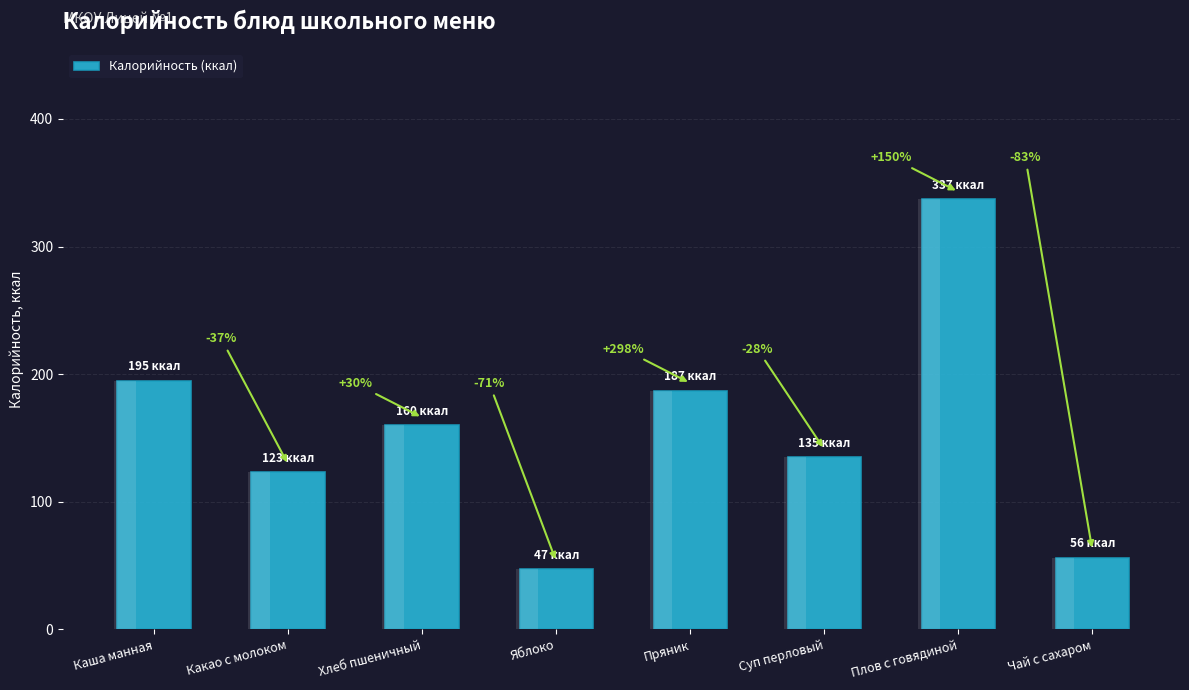

What is the difference between the second highest and minimum values?

148